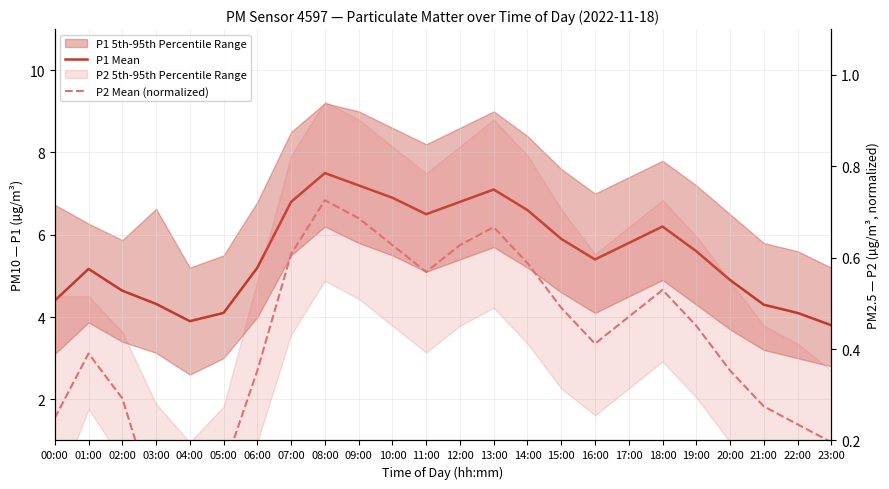

True or false: P2 Mean (normalized) and P1 Mean intersect in this chart.

False